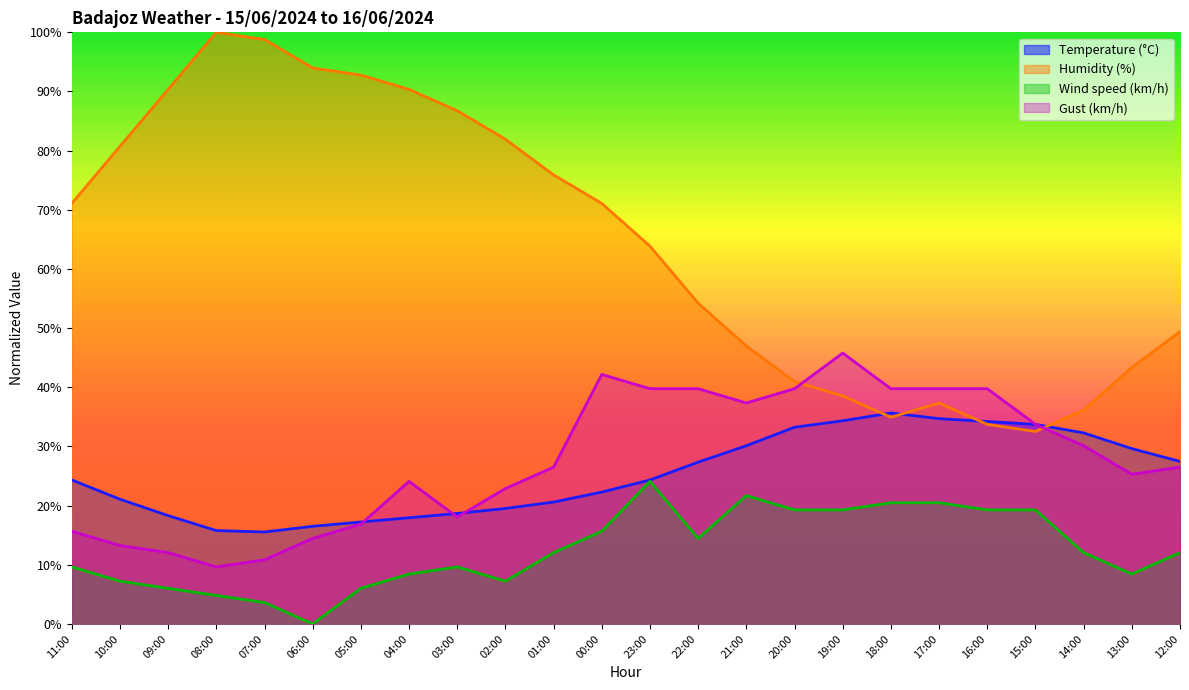

Count the number of data series in this chart.

4